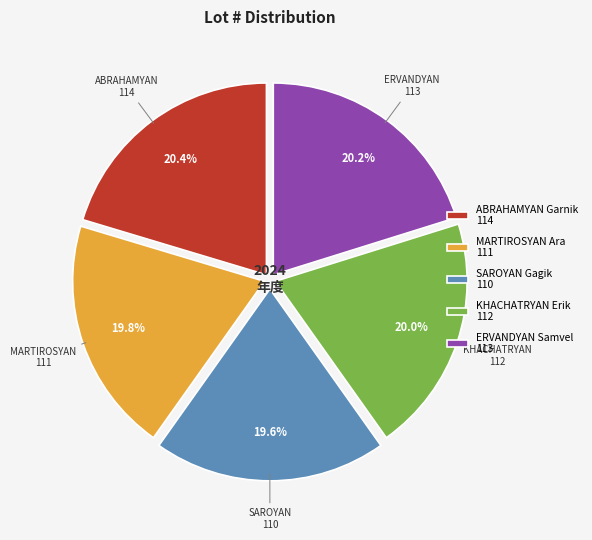

What is the ratio of the value at SAROYAN Gagik 110 to the value at ABRAHAMYAN Garnik 114?

1.0